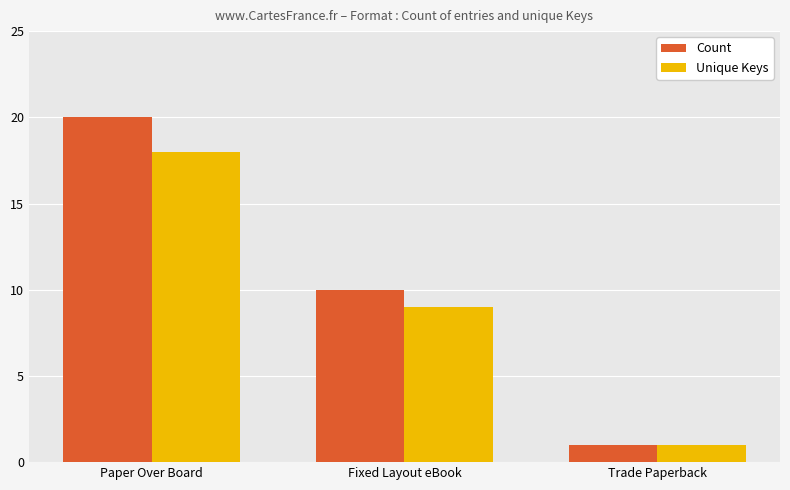

Between Paper Over Board and Trade Paperback, which series saw the biggest shift?

Count